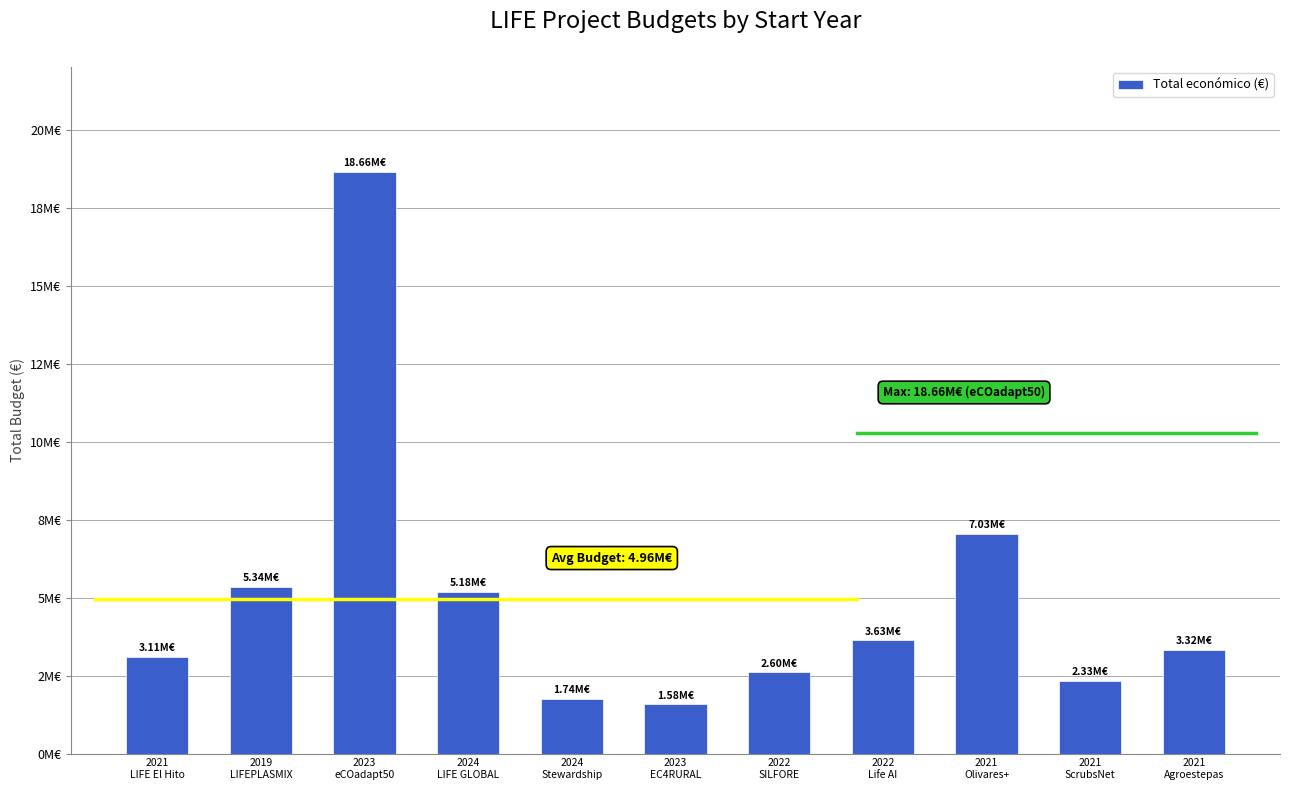

Are the bars horizontal?

No